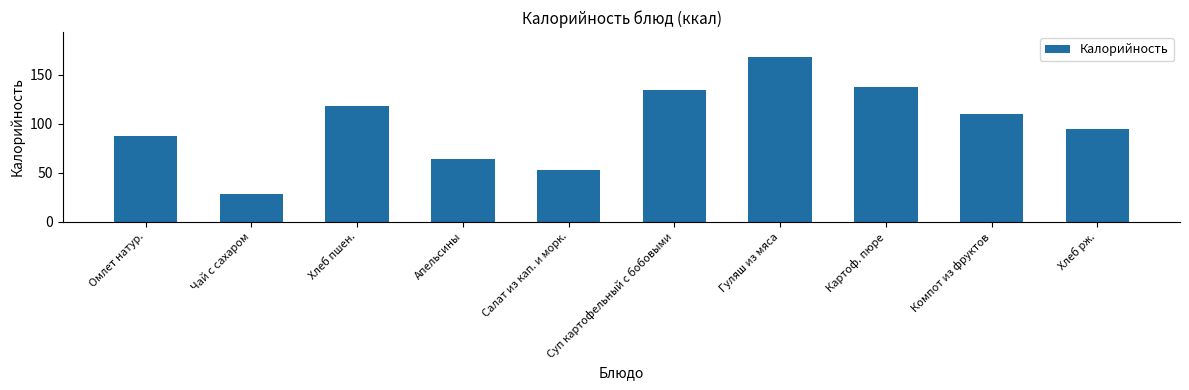

Count the number of data series in this chart.

1